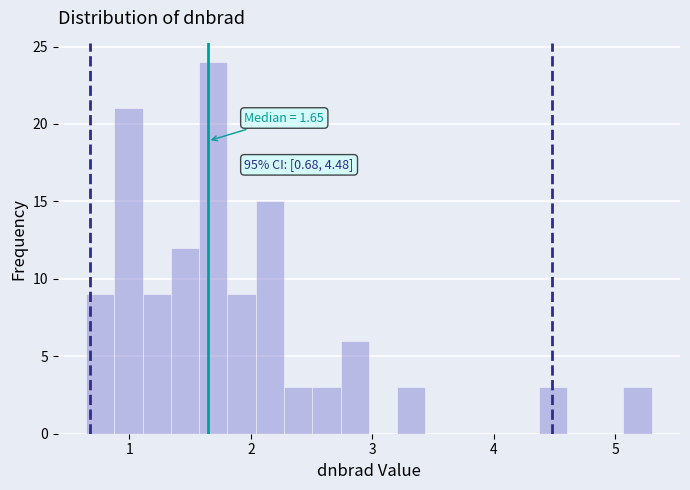

Around what value on the x-axis is the tallest bar? Give the approximate position of its centre, as read against the axis.

1.7